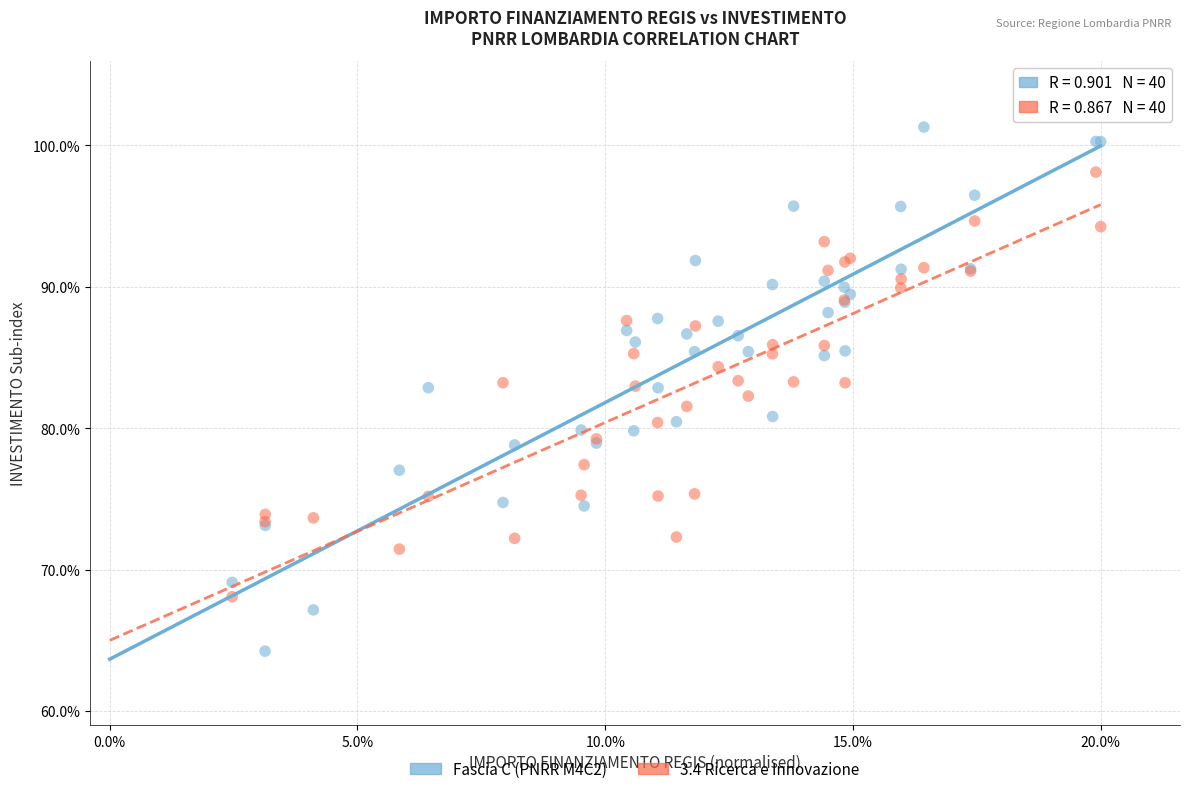

Which series reaches the maximum Y coordinate?

Fascia C (PNRR M4C2)